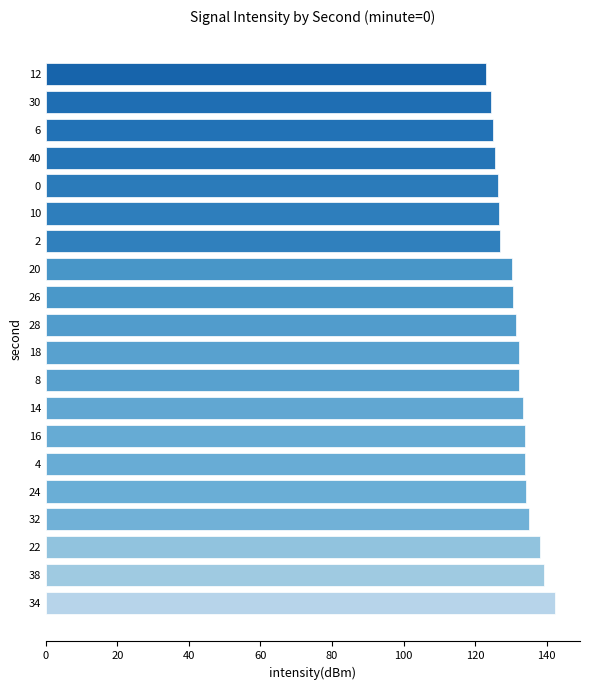

Which category has the lowest value across all series?

12